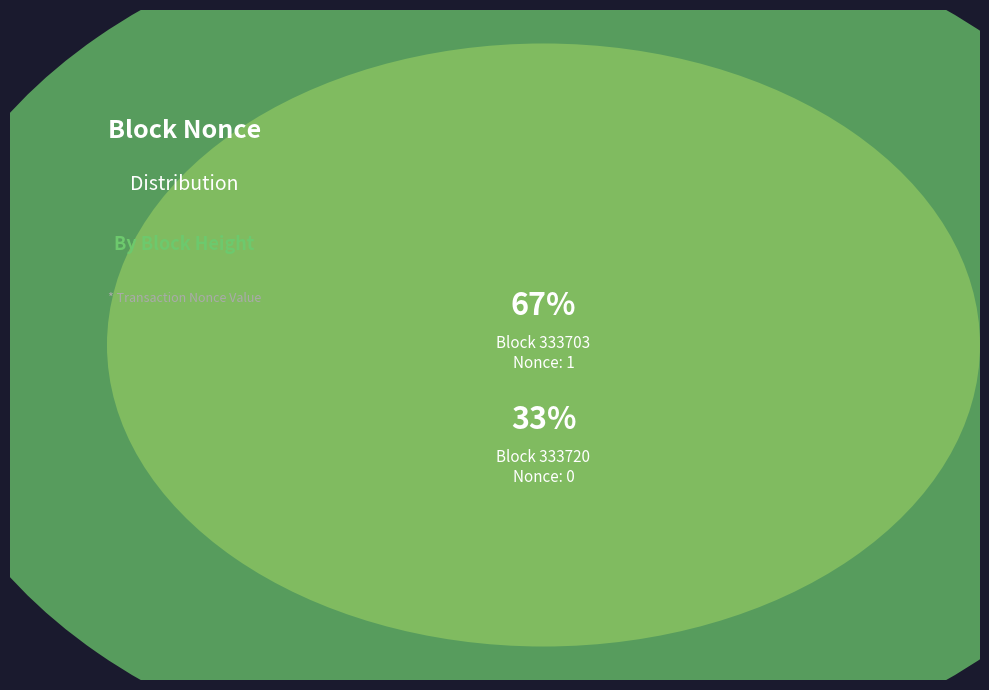

How many segments does this pie chart have?

2